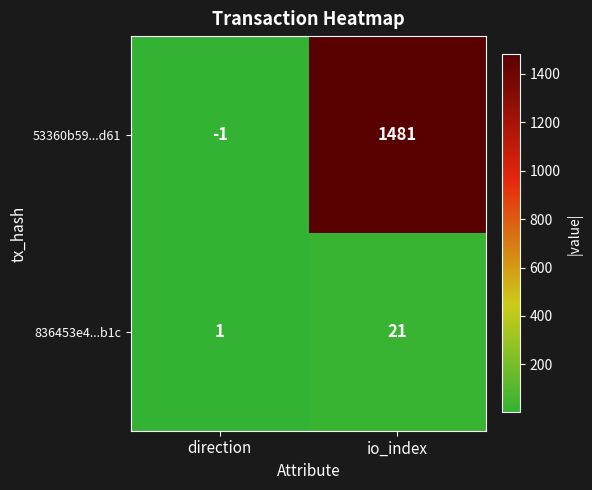

True or false: 836453e4...b1c has a value of 1 at direction.

True